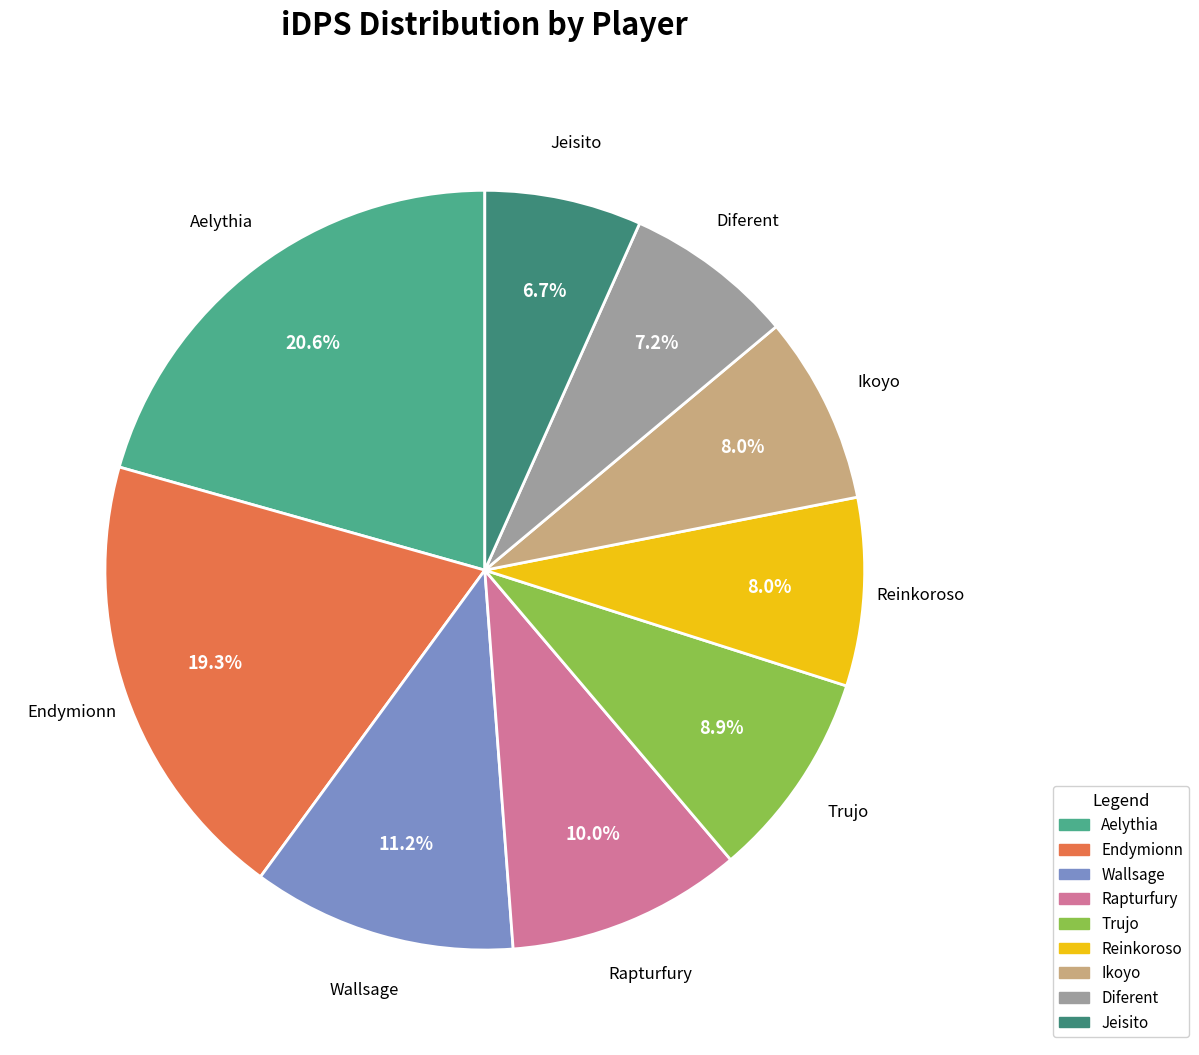

To the nearest percent, what portion does Jeisito represent?

7%